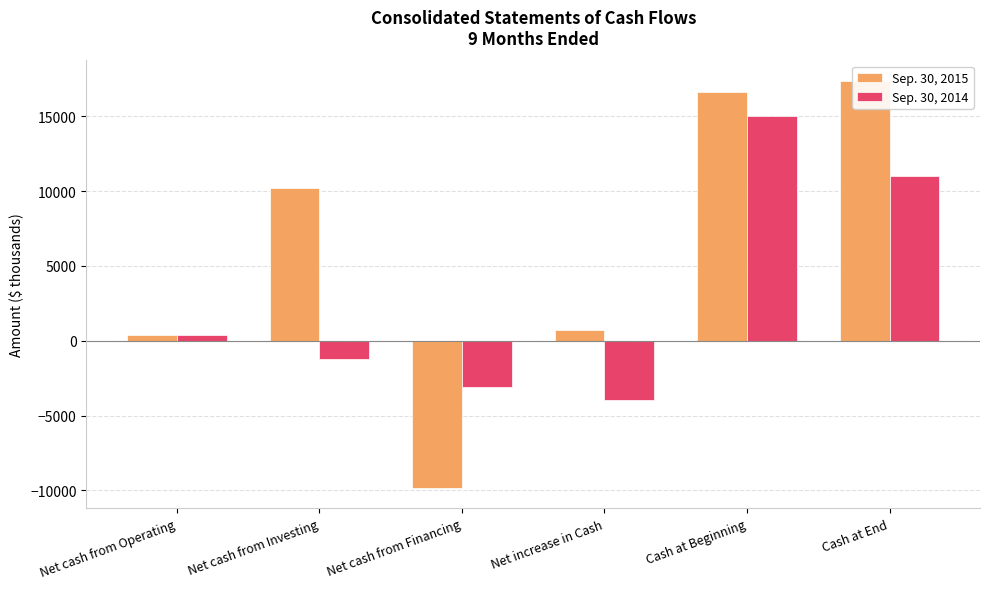

Between Net increase in Cash and Cash at End, which series saw the biggest shift?

Sep. 30, 2015